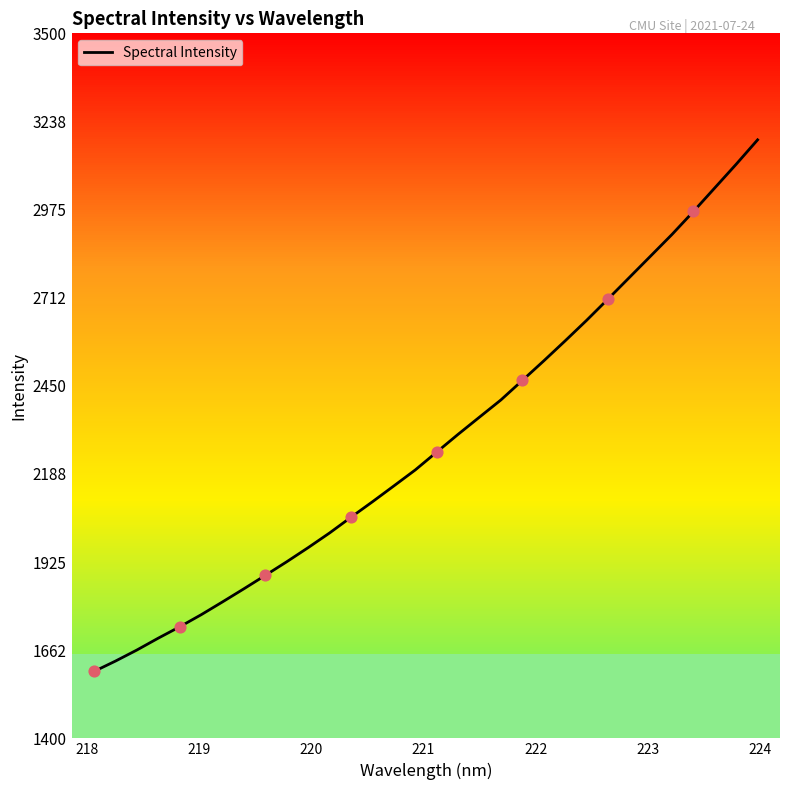

What is the lowest value of the Spectral Intensity series?

1599.2